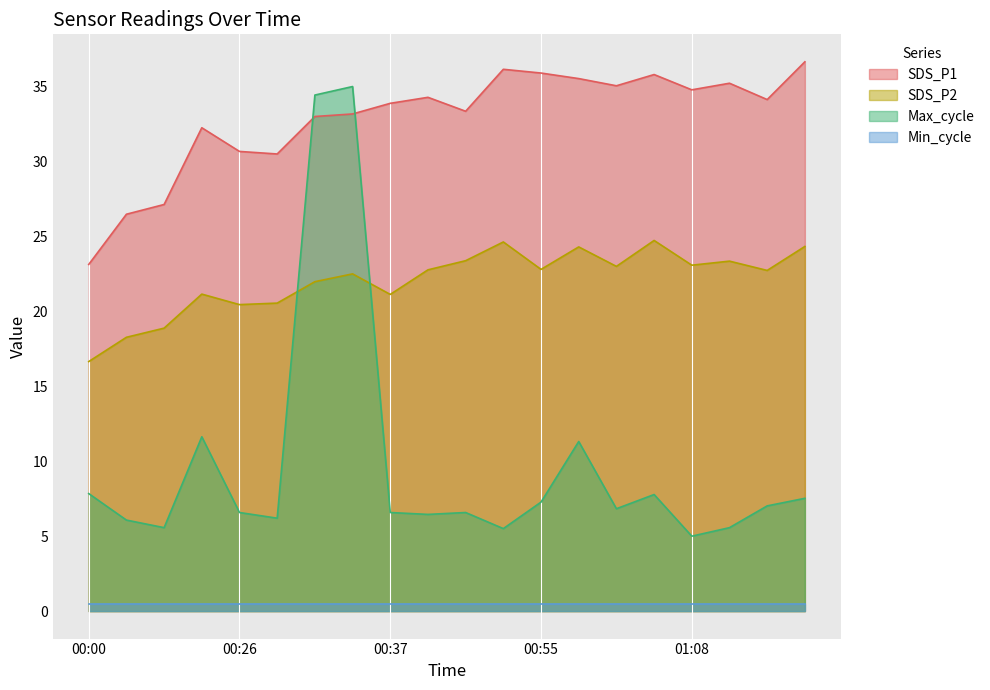

What is the difference between the maximum and minimum values in the SDS_P2 series?

8.1